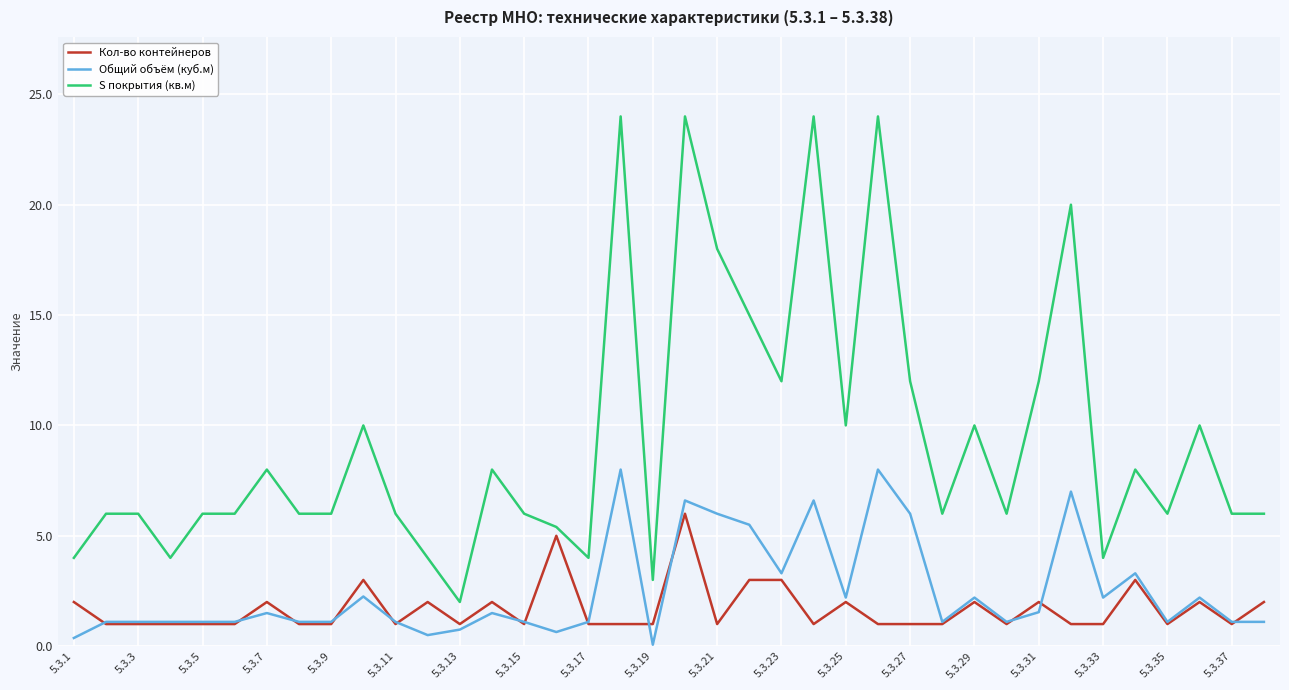

Which series has the largest range (max minus min)?

S покрытия (кв.м)